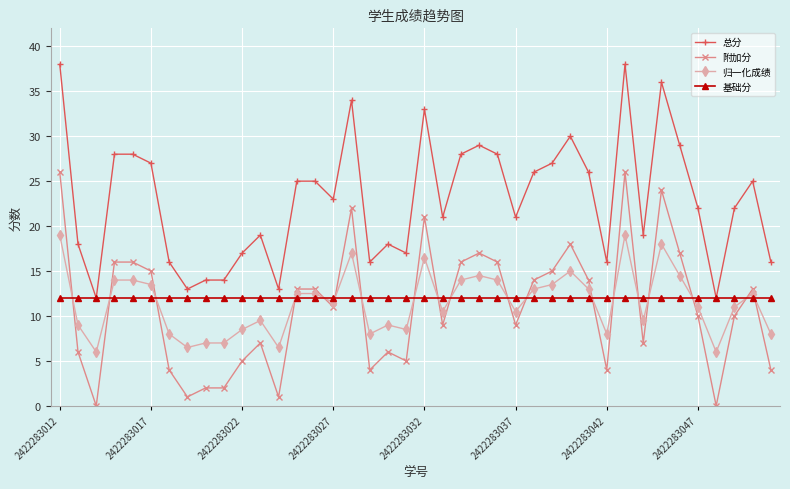

True or false: 附加分 has more than 2 points higher than both neighbors.

True